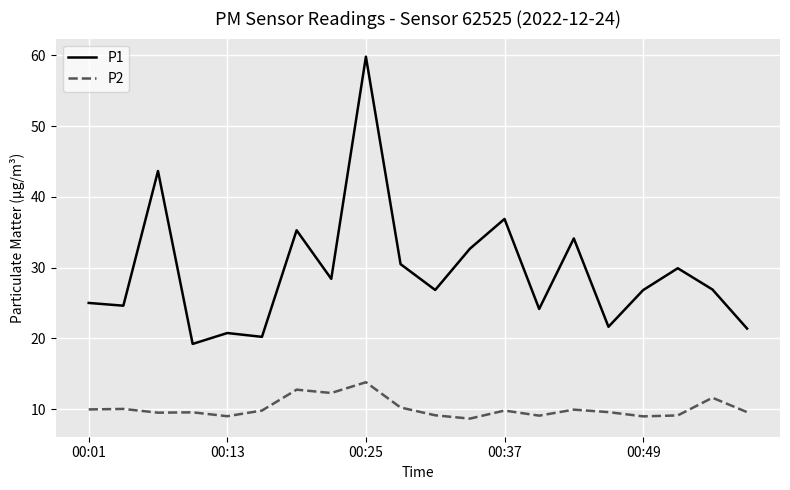

What is the sum of all P1 values?

589.0